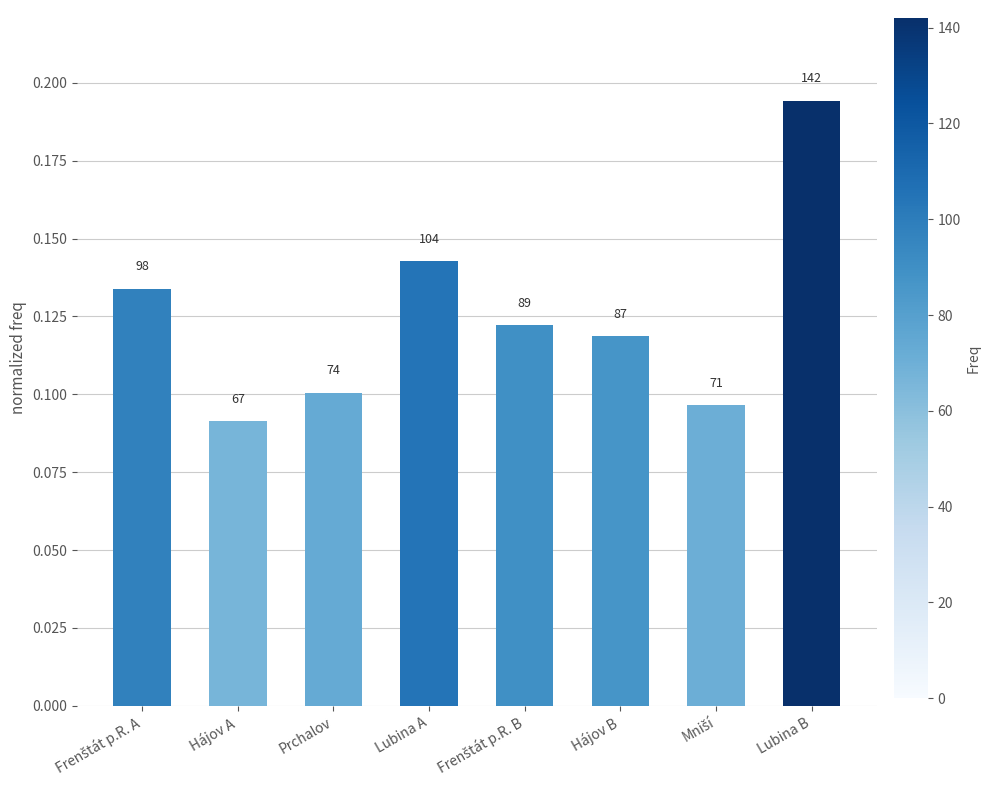

Does the chart contain any negative values?

No